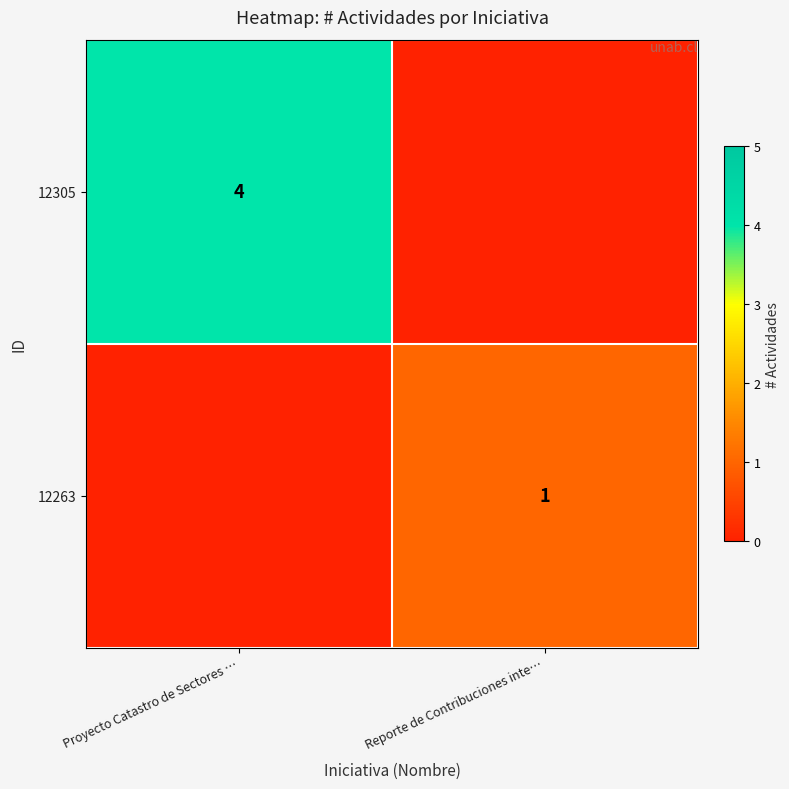

How many series are shown in this chart?

2